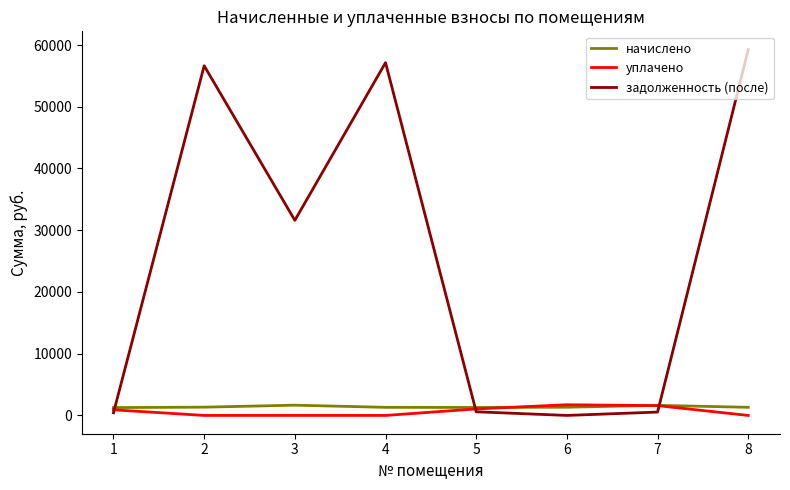

True or false: задолженность (после) has more than 0 points higher than both neighbors.

True